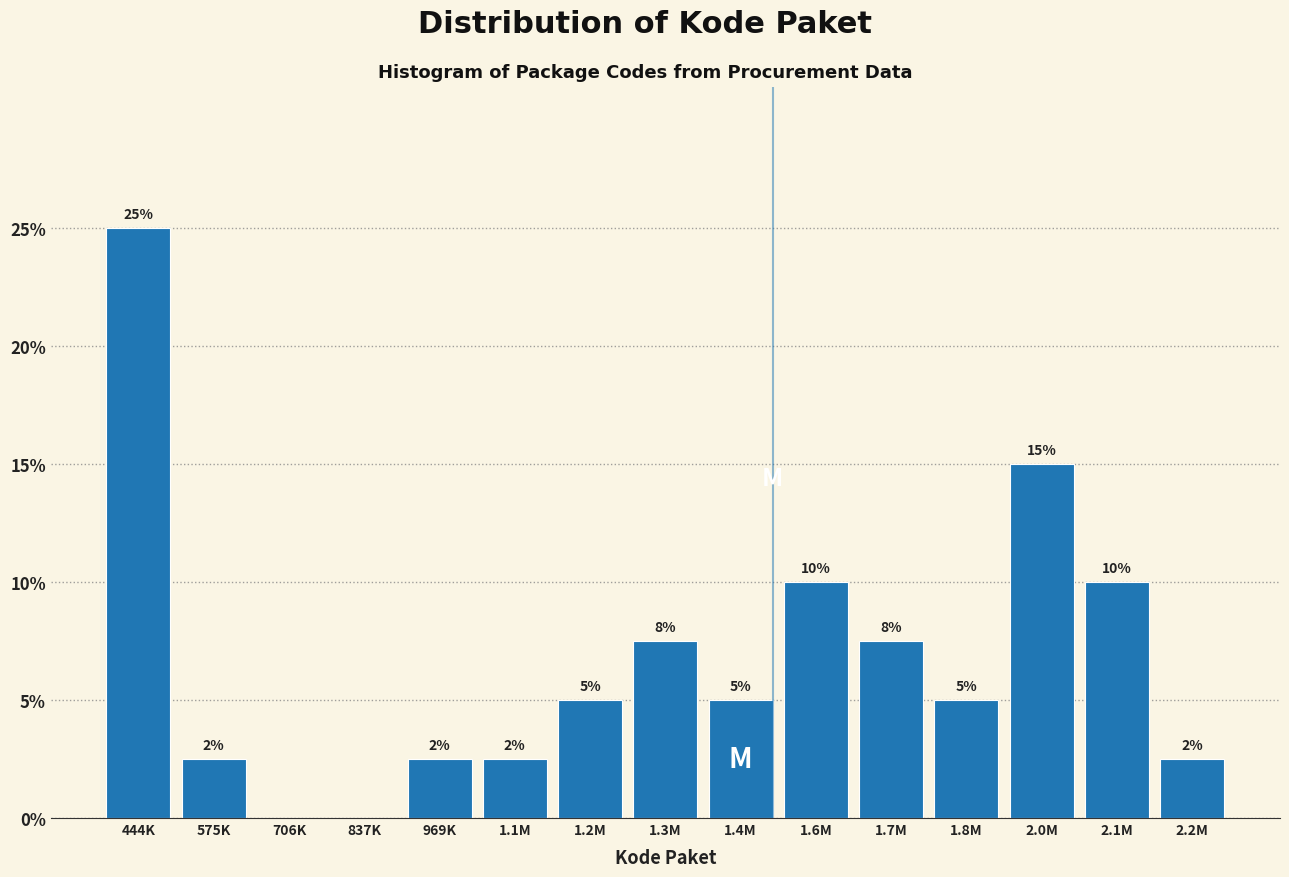

Approximately how many times larger is the value at 1.6M compared to 2.0M?

0.7